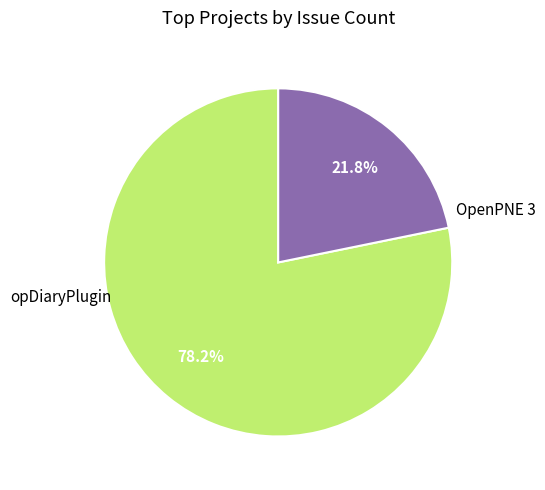

How many slices are in this pie chart?

2